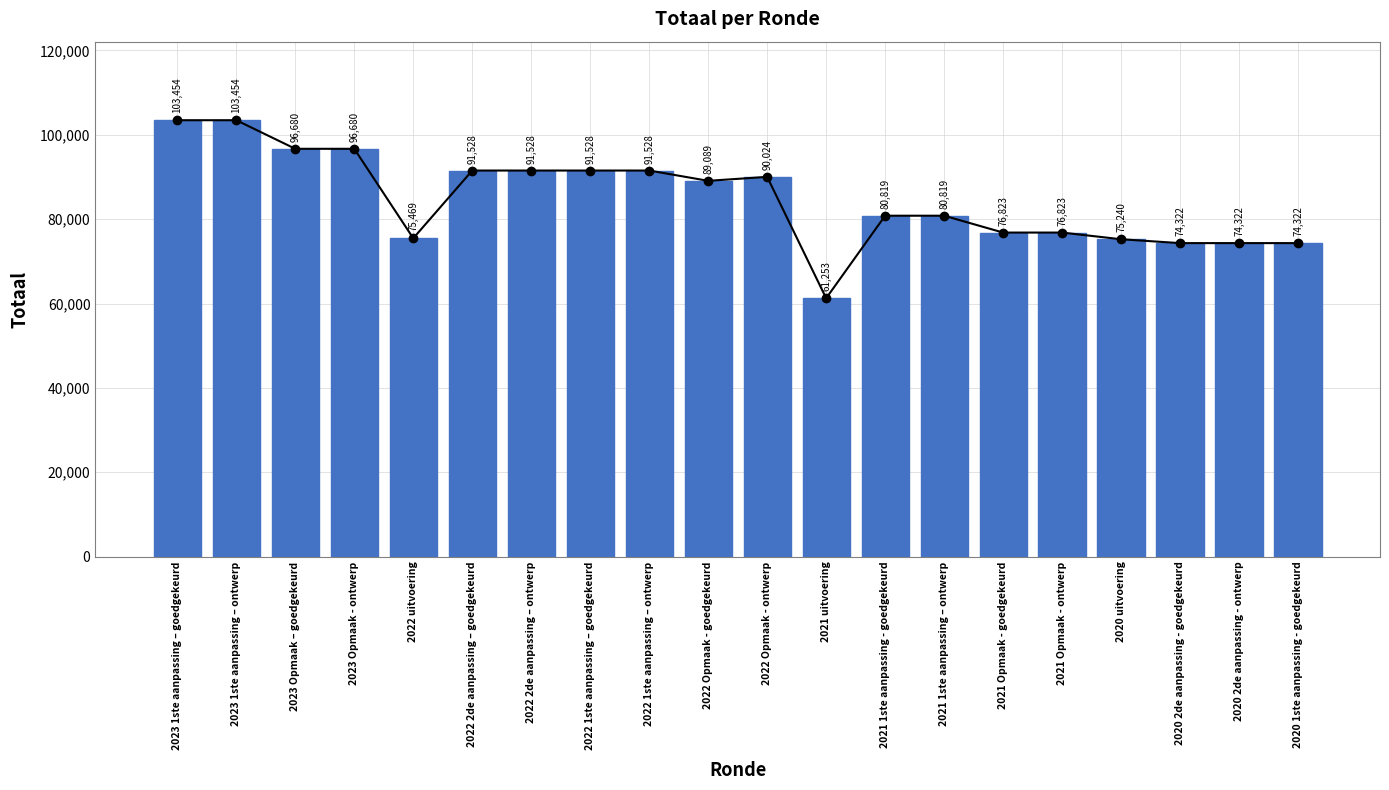

Is it true that the value at 2022 Opmaak - ontwerp is 24698?

False